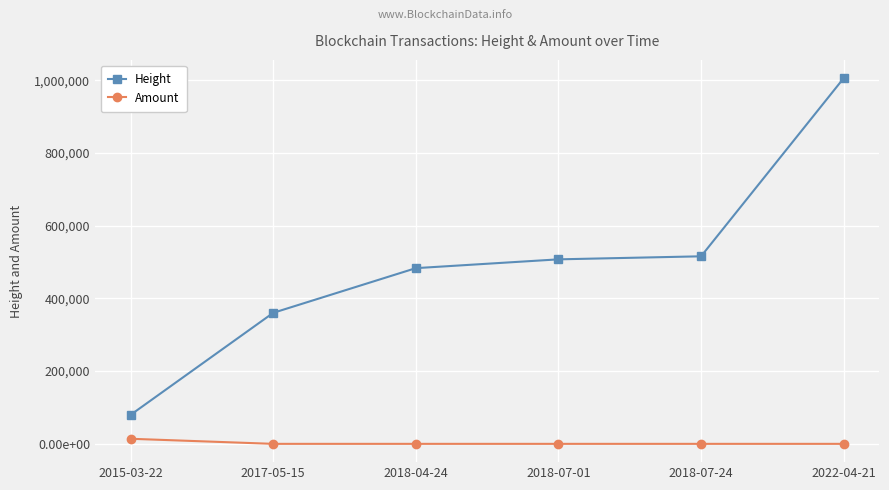

True or false: Amount has a value of 7005.2 at 2018-07-24.

False